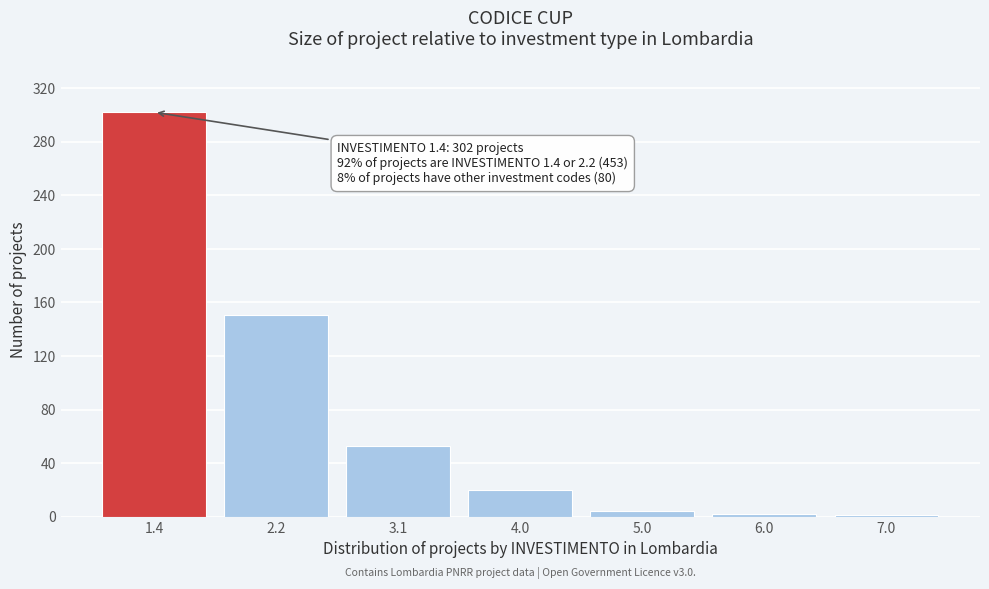

What is the sum of all values?

533